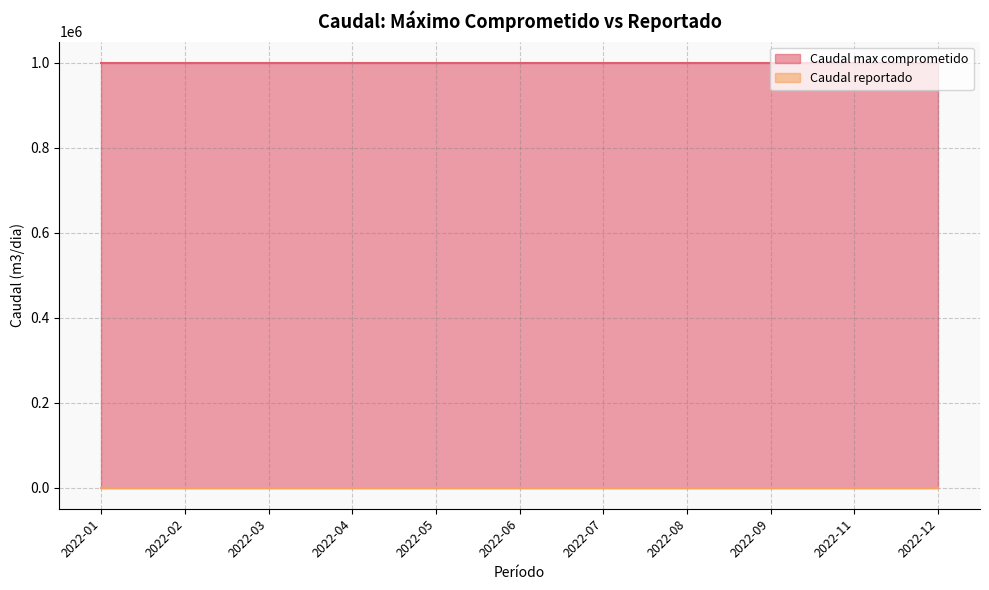

Does the chart have visible grid lines?

Yes